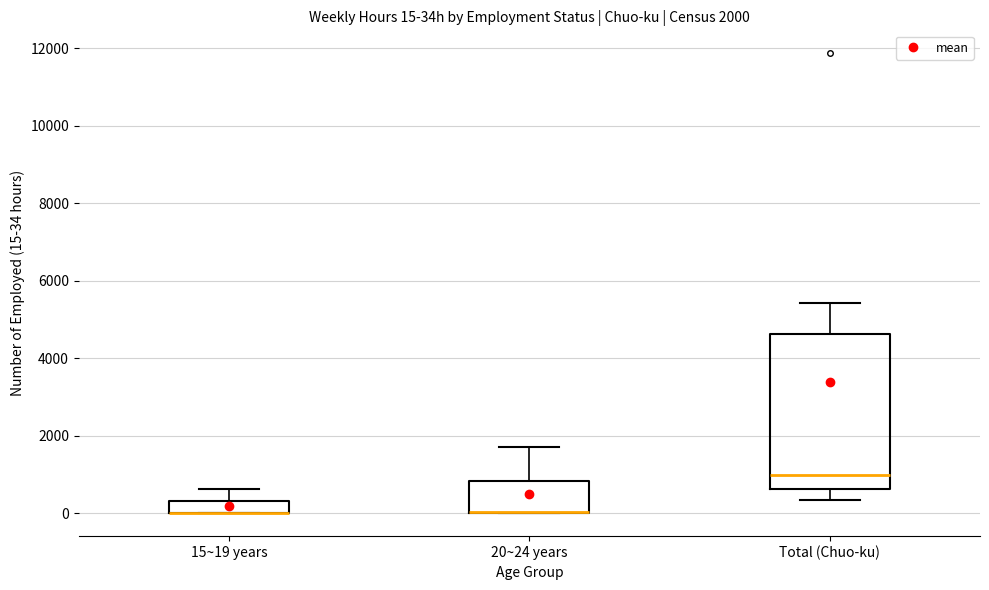

Which box is the tallest, from its lower edge to its upper edge?

Total (Chuo-ku)